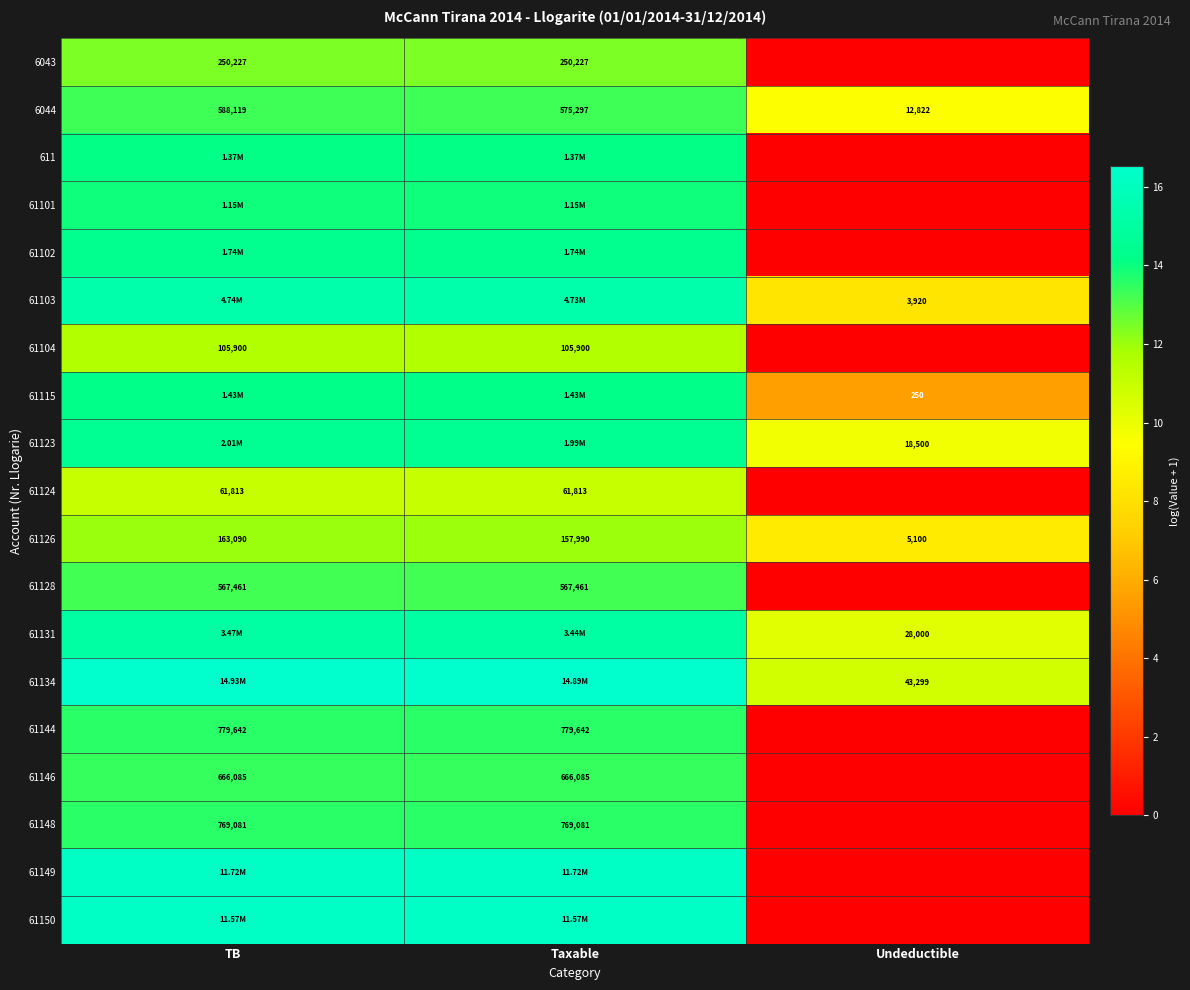

Is the value of 6043 at TB greater than the value of 61144 at Taxable?

No